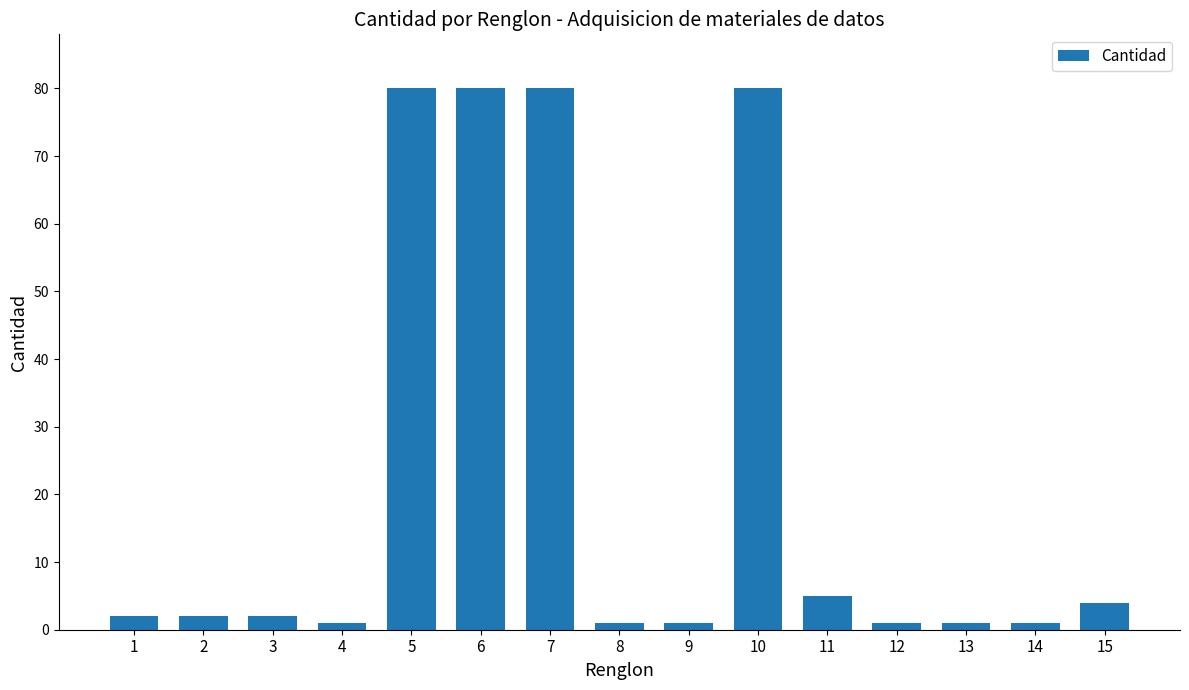

At which label is the value closest to 40?

11